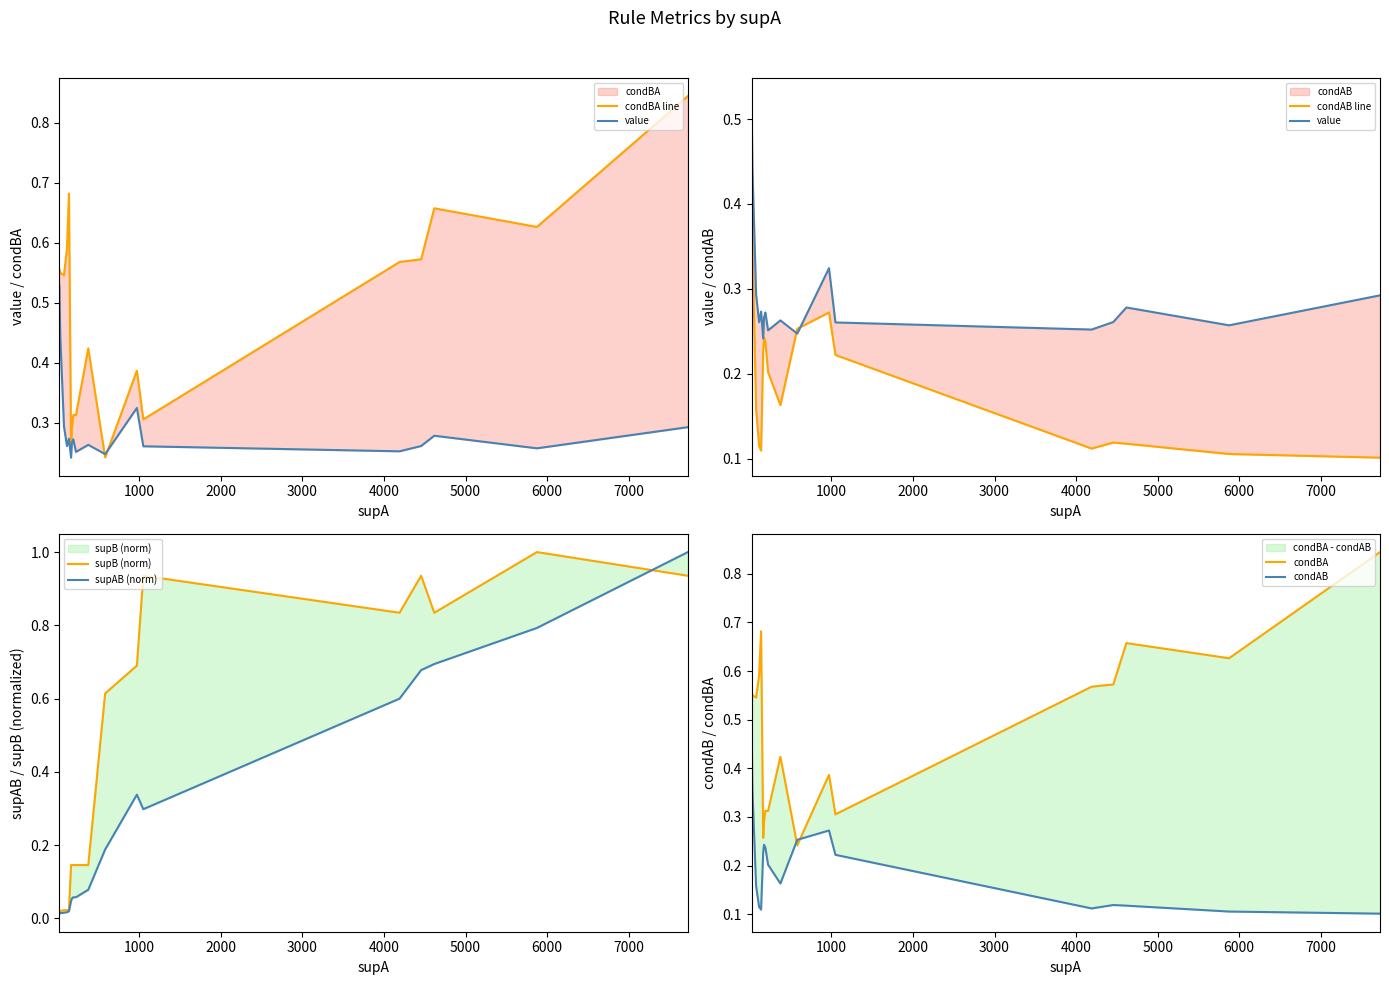

Which series has the largest total across all categories?

condBA